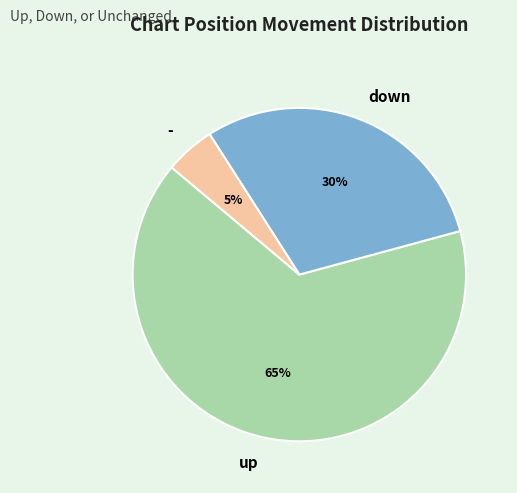

Approximately how many times larger is the value at down compared to up?

0.5